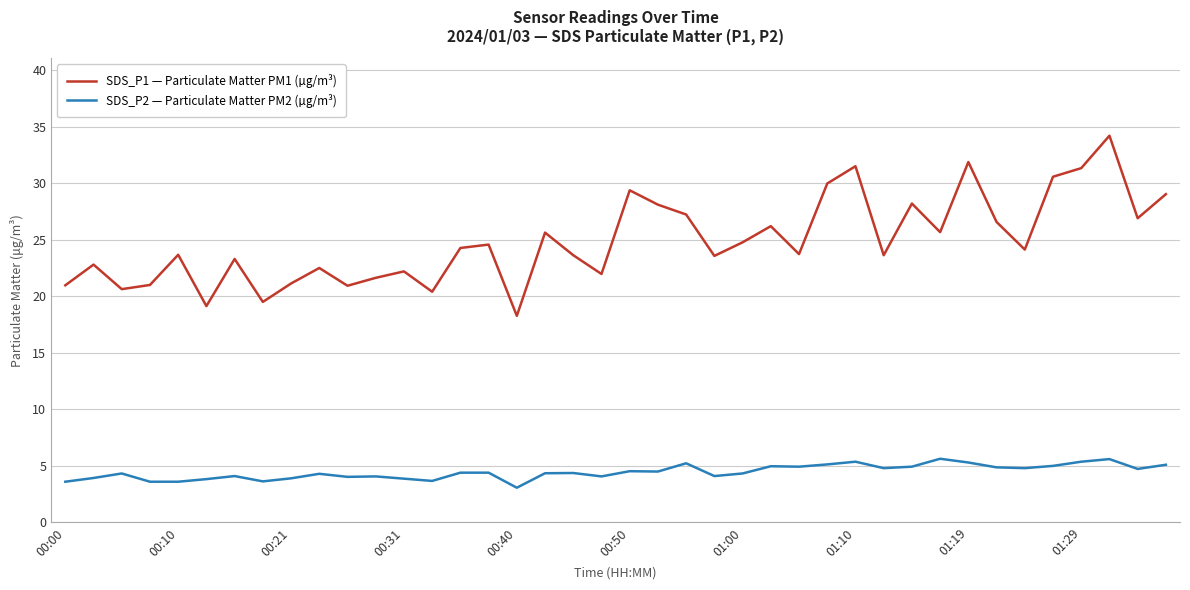

What is the minimum value shown in the chart?

3.1